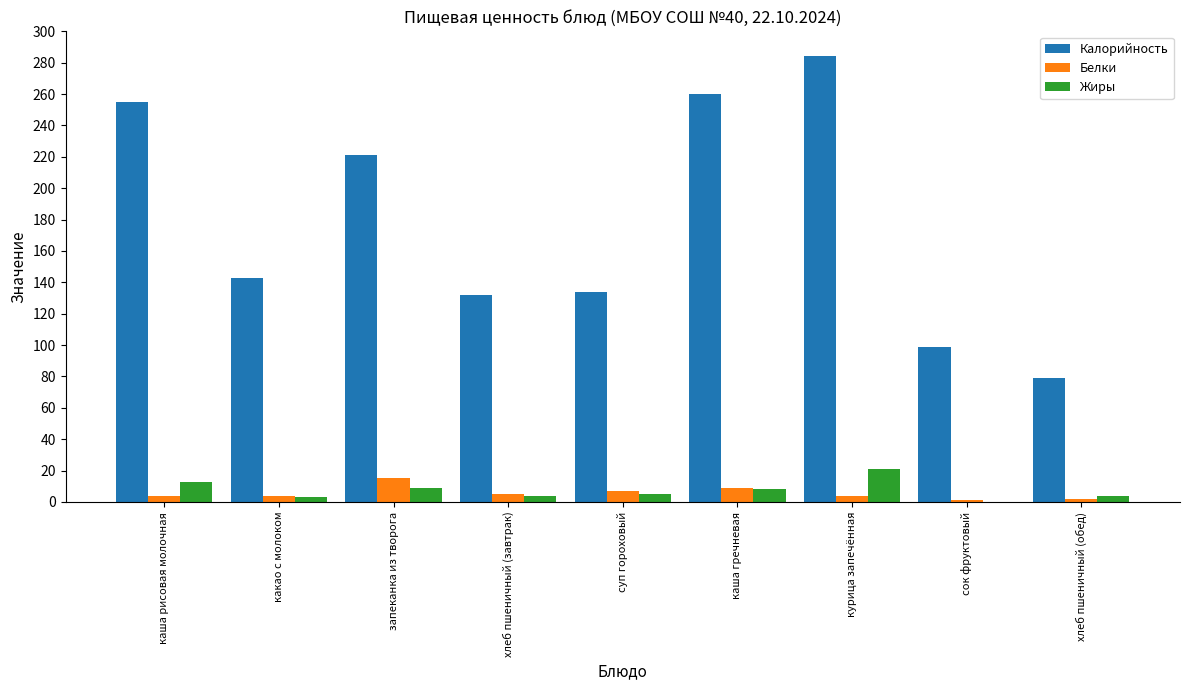

What value does the Белки series have at каша гречневая, to the nearest 5?

10